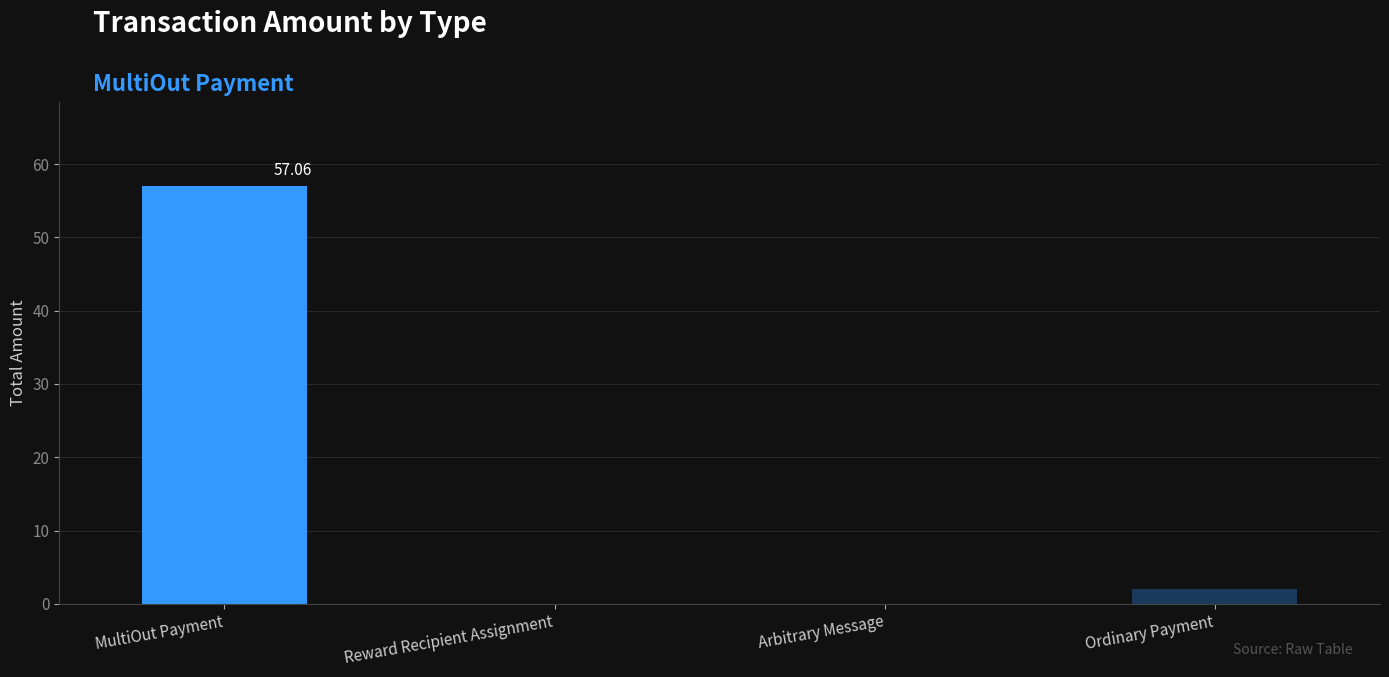

The chart shows a value of 37.5 at Reward Recipient Assignment. True or false?

False